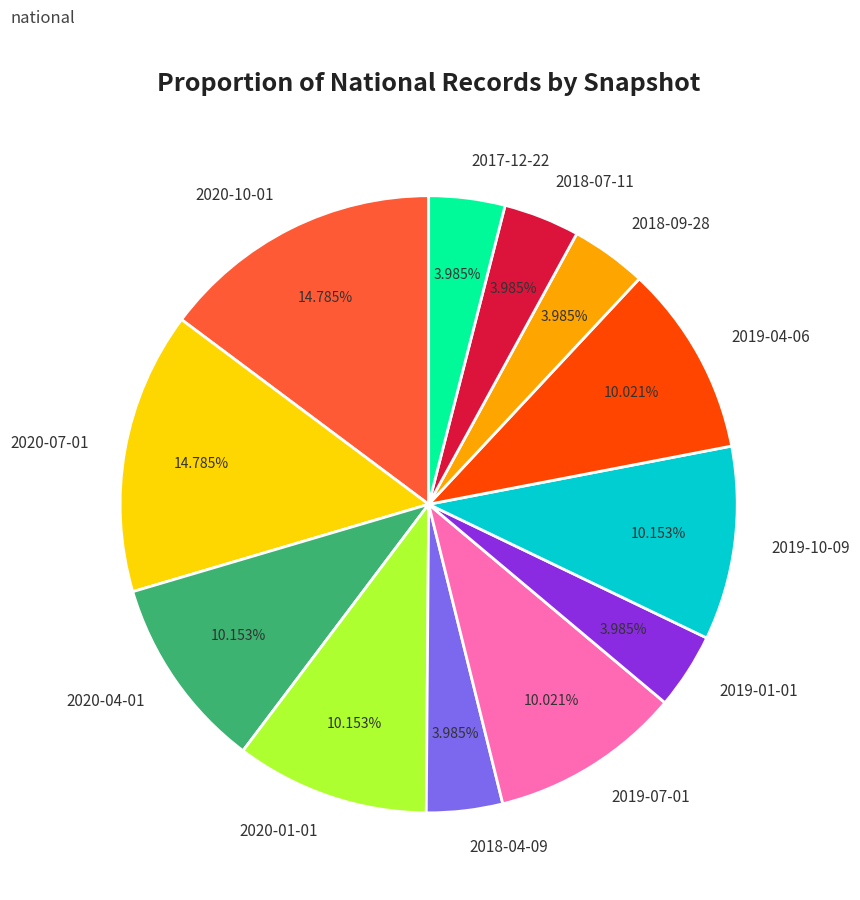

Combined, do 2019-04-06 and 2019-07-01 account for over 50%?

No